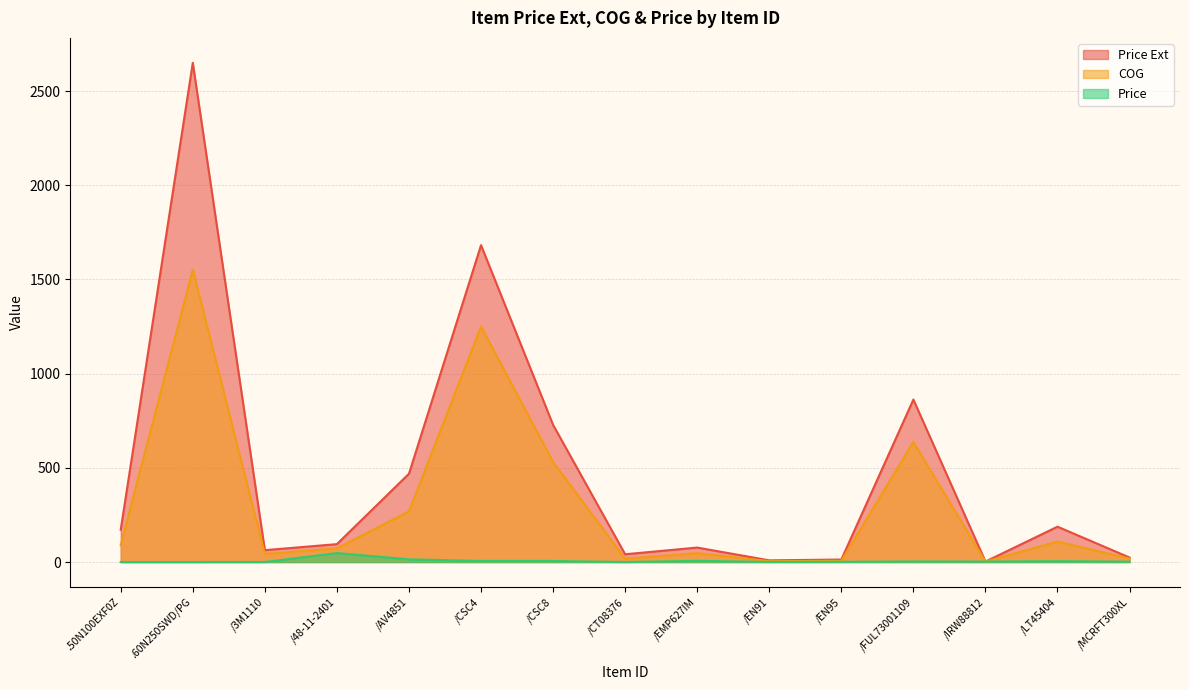

Reading left to right, extract all data points from this chart.

Price Ext: .50N100EXF0Z=171.6	.60N250SWD/PG=2649.6	/3M1110=63.0	/48-11-2401=95.0	/AV4851=468.6	/CSC4=1682.0	/CSC8=728.0	/CT08376=41.2	/EMP627IM=76.8	/EN91=9.0	/EN95=13.2	/FUL73001109=862.4	/IRW88812=2.5	/LT45404=187.6	/MCRFT300XL=23.9
COG: .50N100EXF0Z=90.0	.60N250SWD/PG=1551.9	/3M1110=42.6	/48-11-2401=73.1	/AV4851=268.7	/CSC4=1250.4	/CSC8=531.2	/CT08376=17.5	/EMP627IM=47.3	/EN91=4.6	/EN95=6.8	/FUL73001109=637.5	/IRW88812=2.3	/LT45404=108.8	/MCRFT300XL=18.6
Price: .50N100EXF0Z=0.0	.60N250SWD/PG=0.0	/3M1110=0.2	/48-11-2401=47.5	/AV4851=14.2	/CSC4=5.8	/CSC8=5.6	/CT08376=0.0	/EMP627IM=6.4	/EN91=0.4	/EN95=1.1	/FUL73001109=3.1	/IRW88812=2.5	/LT45404=4.7	/MCRFT300XL=2.0